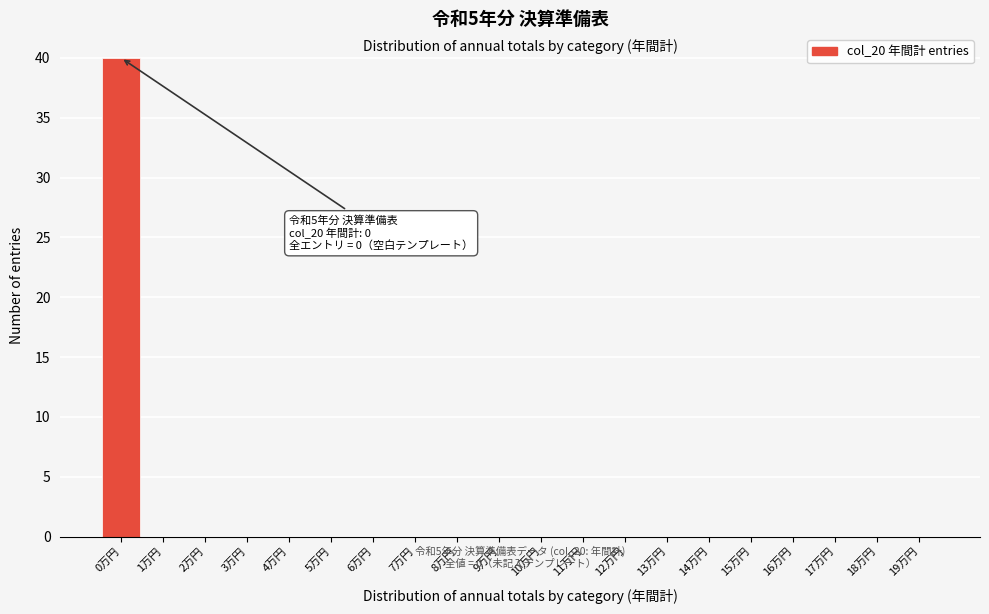

Which range on the x-axis has the tallest bar?

-0.5 to 0.5